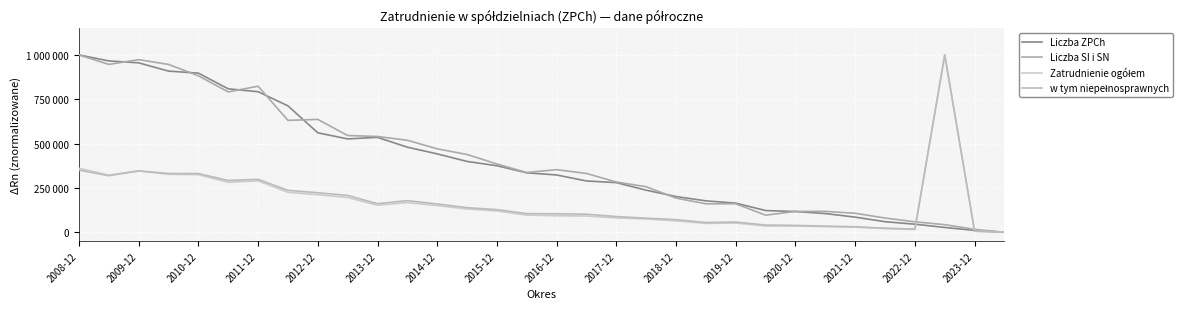

Does the chart have visible grid lines?

Yes